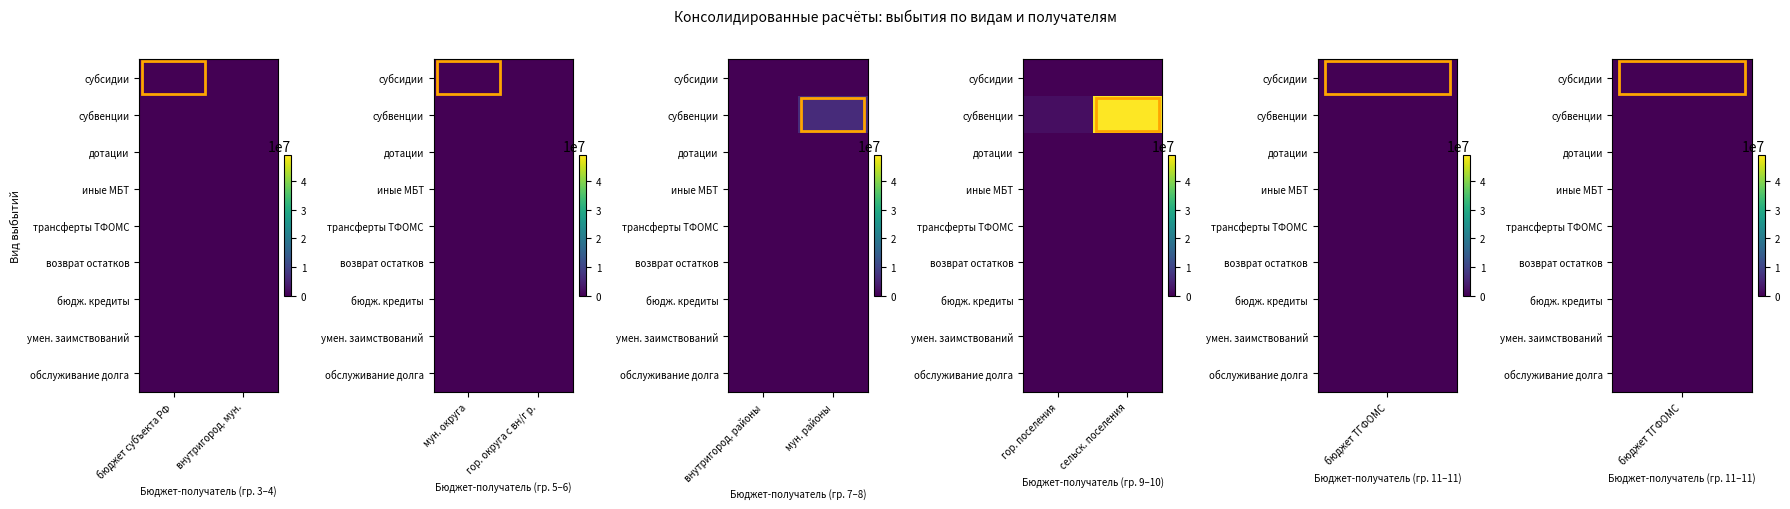

Between гор. поселения and сельск. поселения, which is larger?

гор. поселения